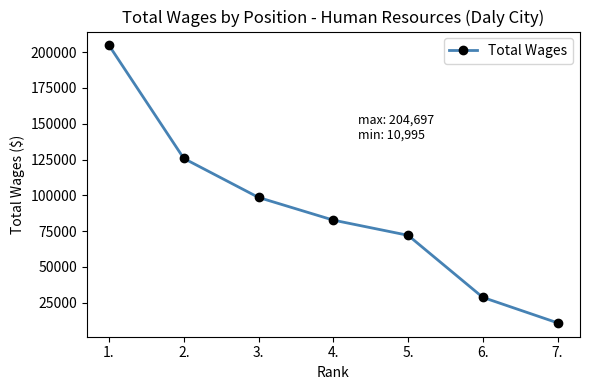

Reading left to right, what are all the values shown in this chart?

204697	125791	98551	82714	72122	28775	10995